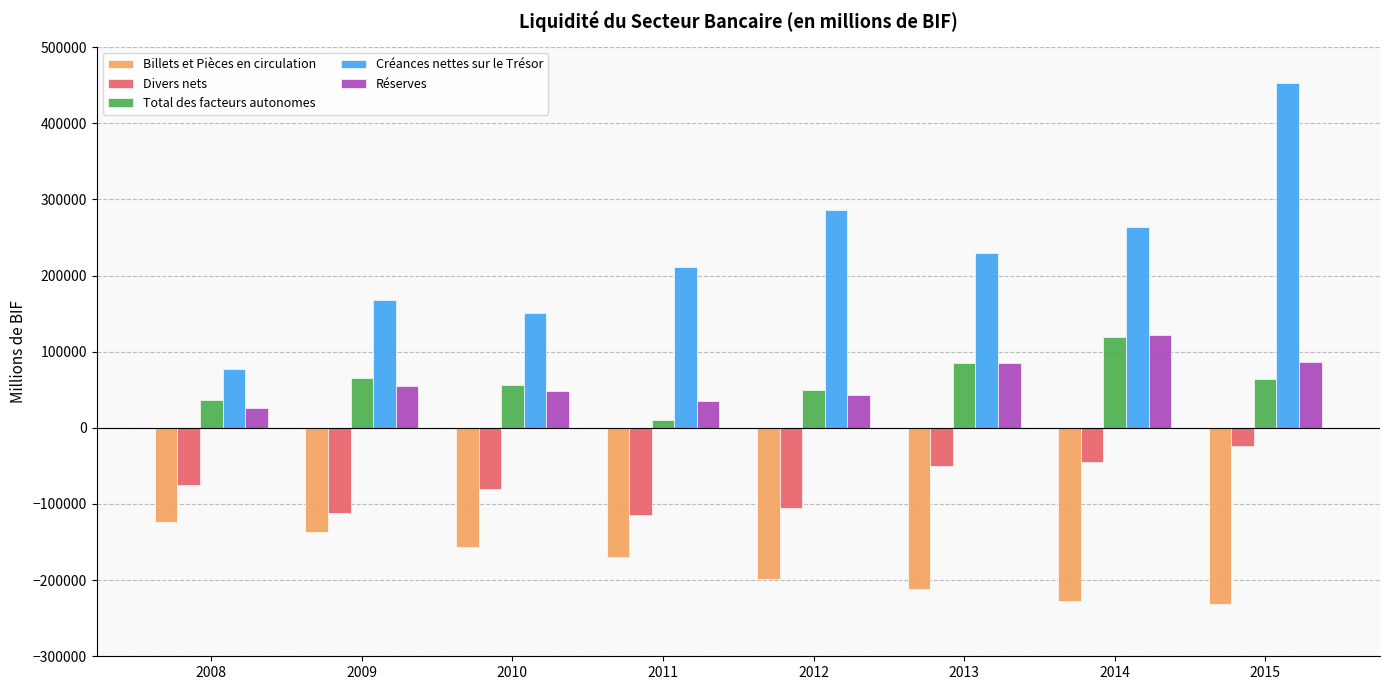

What is the total value across all series at 2013?

138020.6